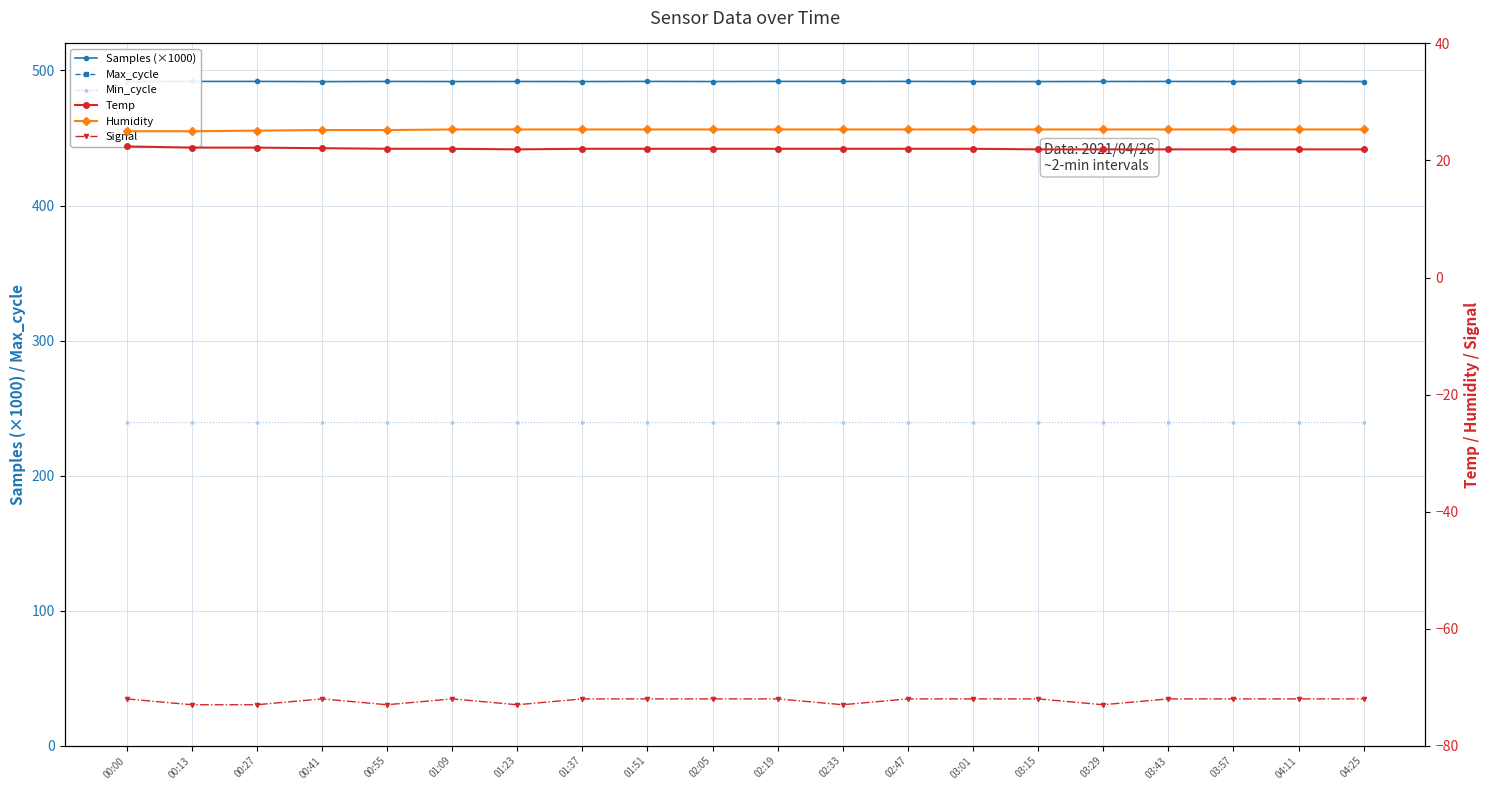

At 02:47, list the series in order from largest to smallest.

Max_cycle, Samples (×1000), Min_cycle, Humidity, Temp, Signal